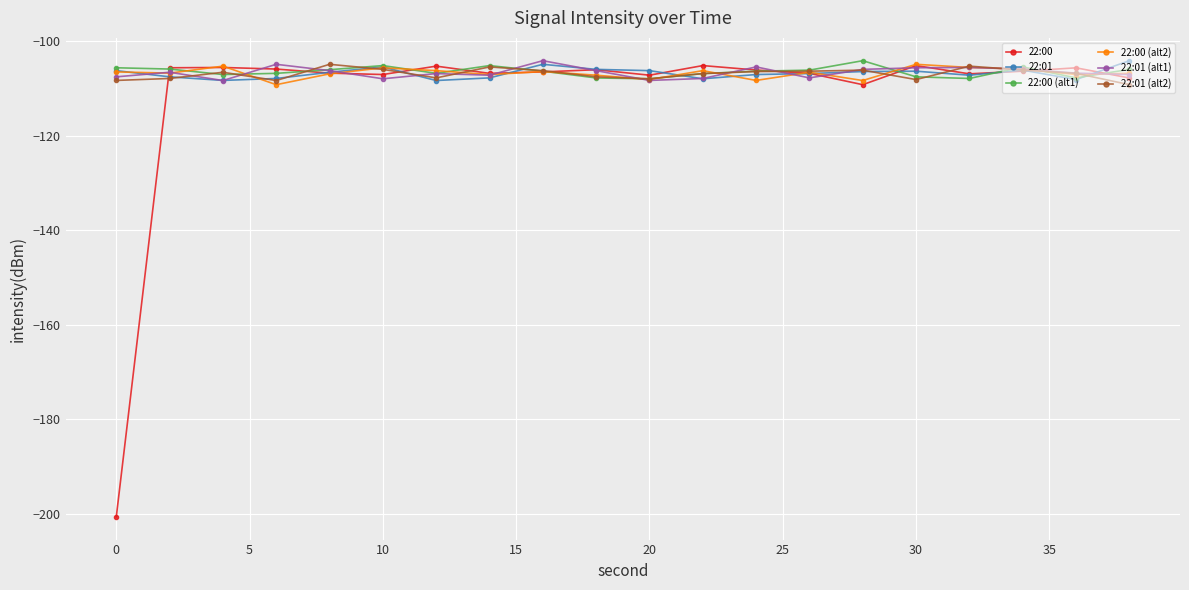

Which series has the largest range (max minus min)?

22:00